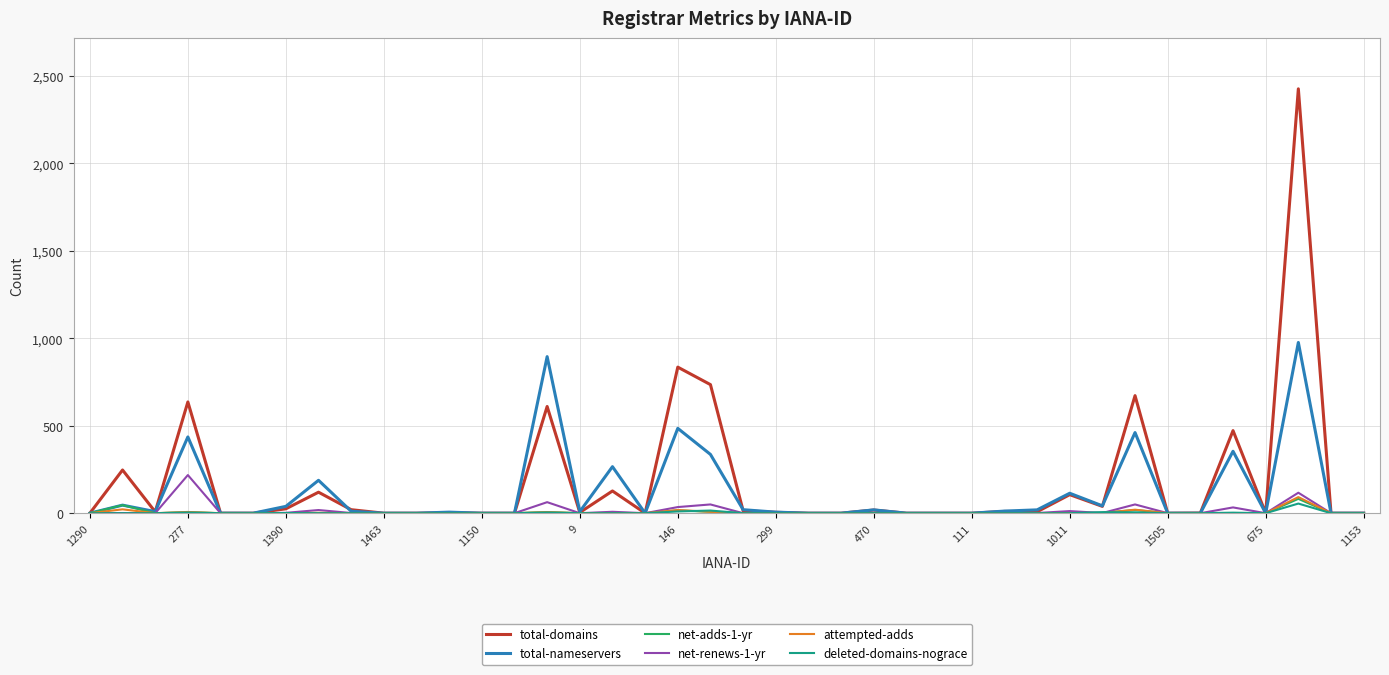

What is the maximum value shown in the chart?

2426